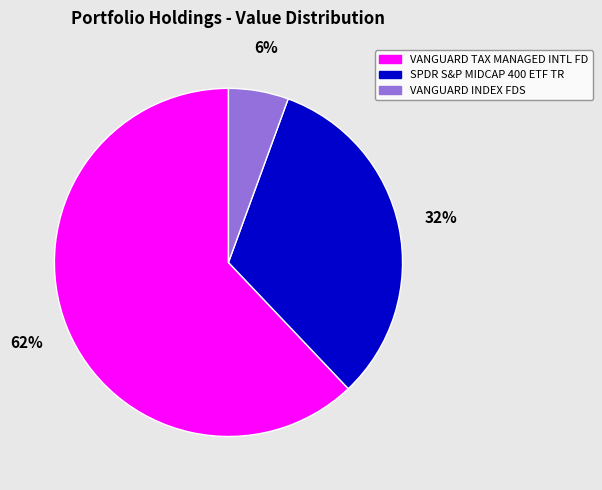

To the nearest percent, what is the average slice percentage?

33%